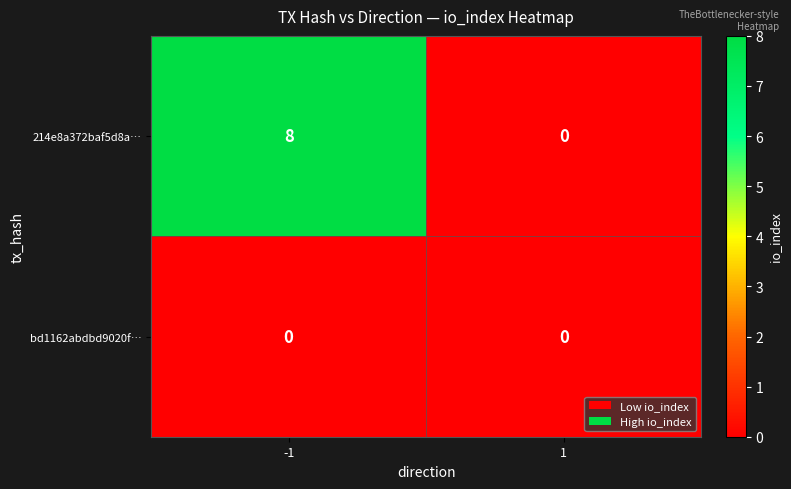

Reading right to left, what are all the values shown in this chart?

214e8a372baf5d8a…: 1=0	-1=8
bd1162abdbd9020f…: 1=0	-1=0